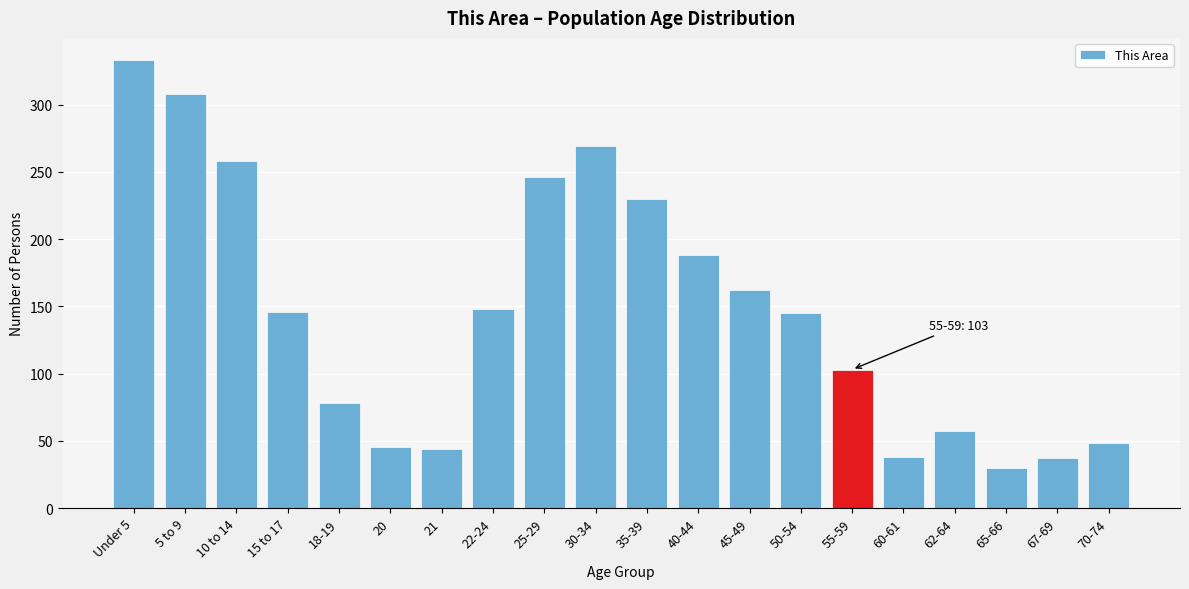

At which label is the value closest to 181?

40-44